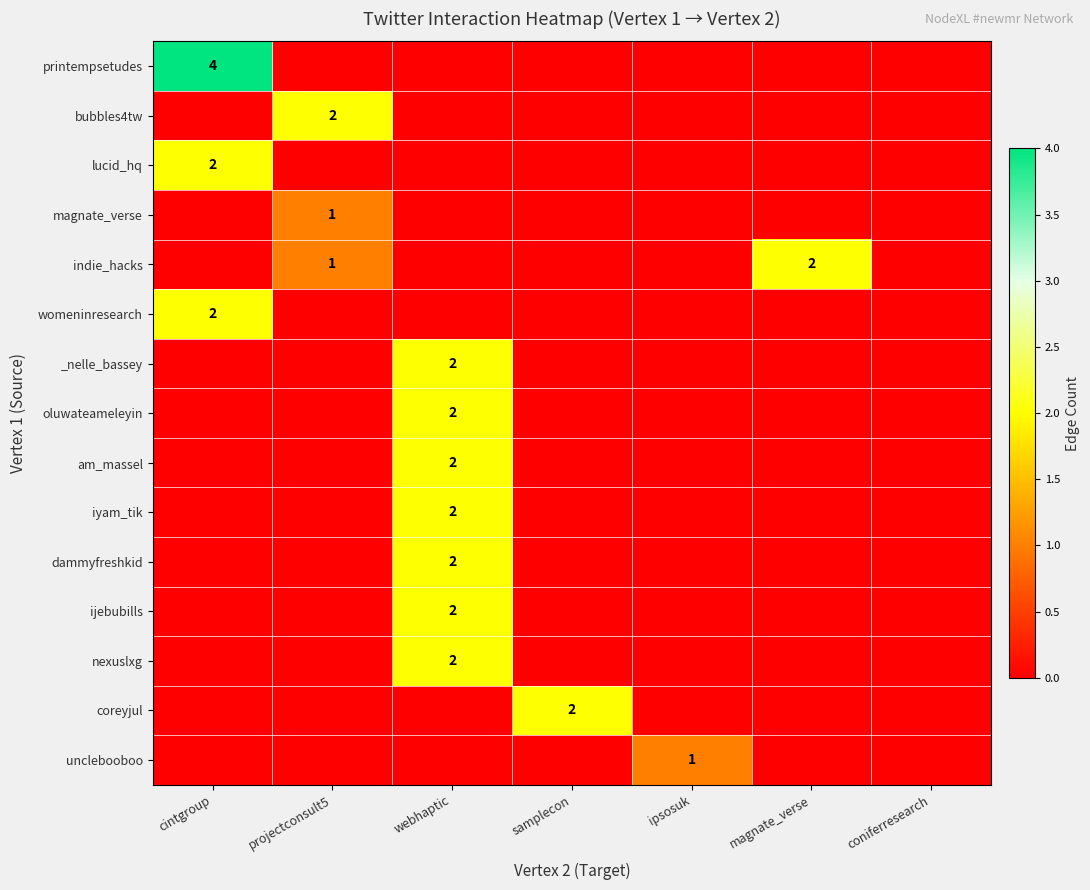

How many categories are shown in the chart?

7